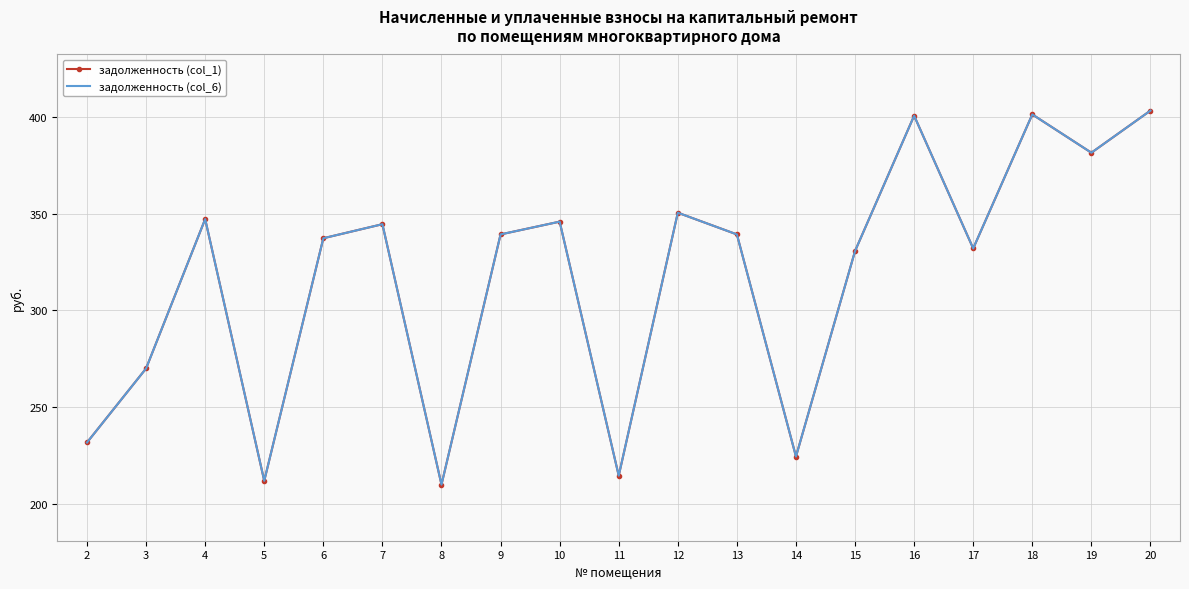

Reading left to right, list all the values displayed in this chart.

задолженность (col_1): 2=231.7	3=269.9	4=347.2	5=211.9	6=337.3	7=344.5	8=209.9	9=339.2	10=345.8	11=214.5	12=350.5	13=339.2	14=224.4	15=330.7	16=400.6	17=332.0	18=401.3	19=381.5	20=403.3
задолженность (col_6): 2=231.7	3=269.9	4=347.2	5=211.9	6=337.3	7=344.5	8=209.9	9=339.2	10=345.8	11=214.5	12=350.5	13=339.2	14=224.4	15=330.7	16=400.6	17=332.0	18=401.3	19=381.5	20=403.3